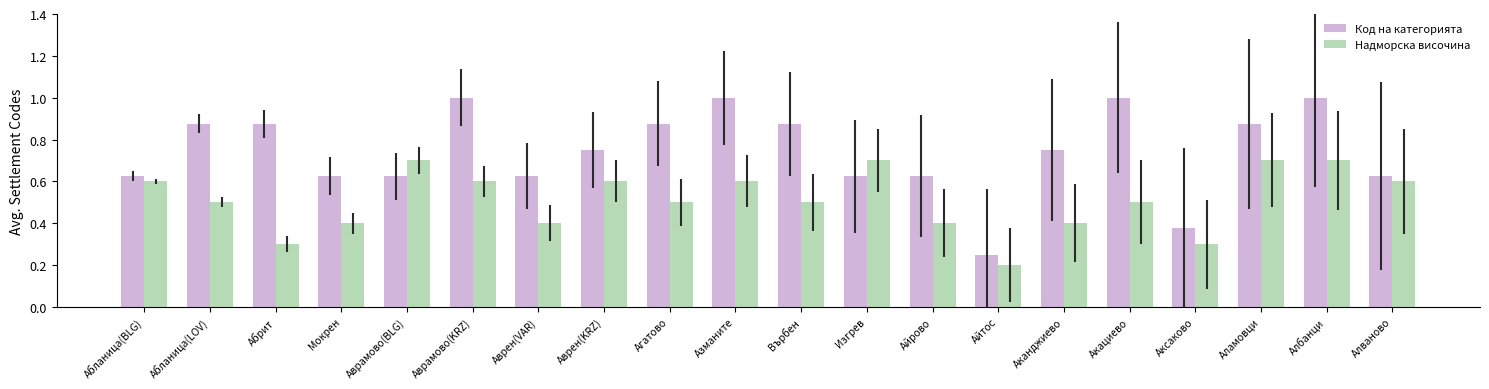

Which category has the lowest value in the Надморска височина series?

Айтос